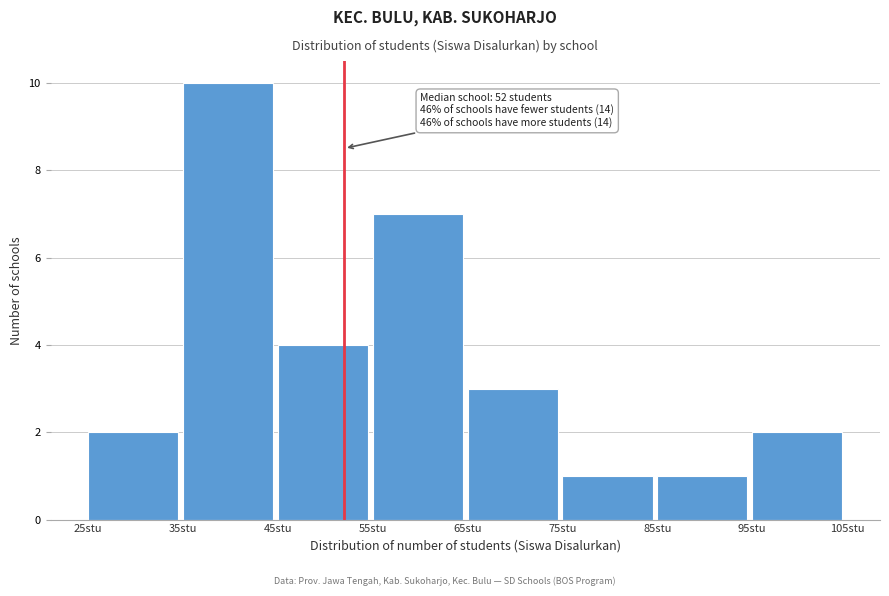

Which range on the x-axis has the tallest bar?

35 to 45